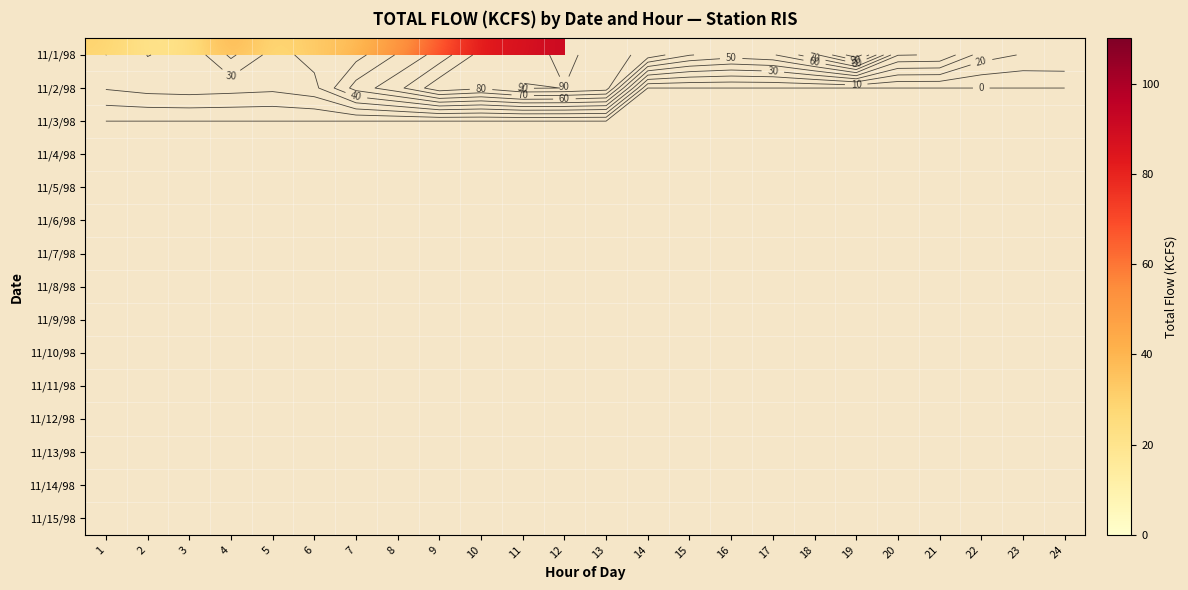

At which category does the chart reach its minimum across all series?

23